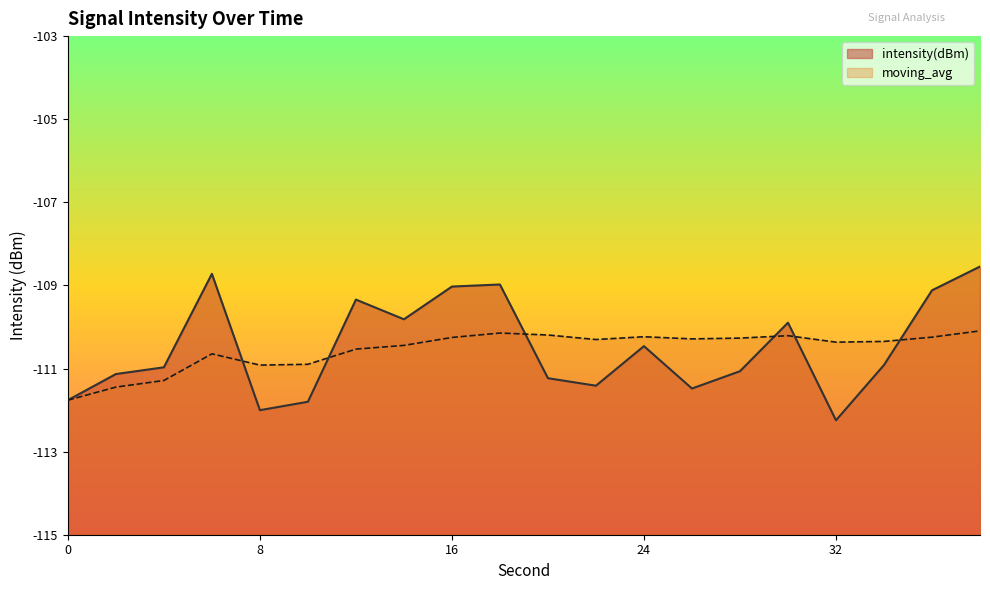

What are all the series names shown in the legend?

intensity(dBm), moving_avg